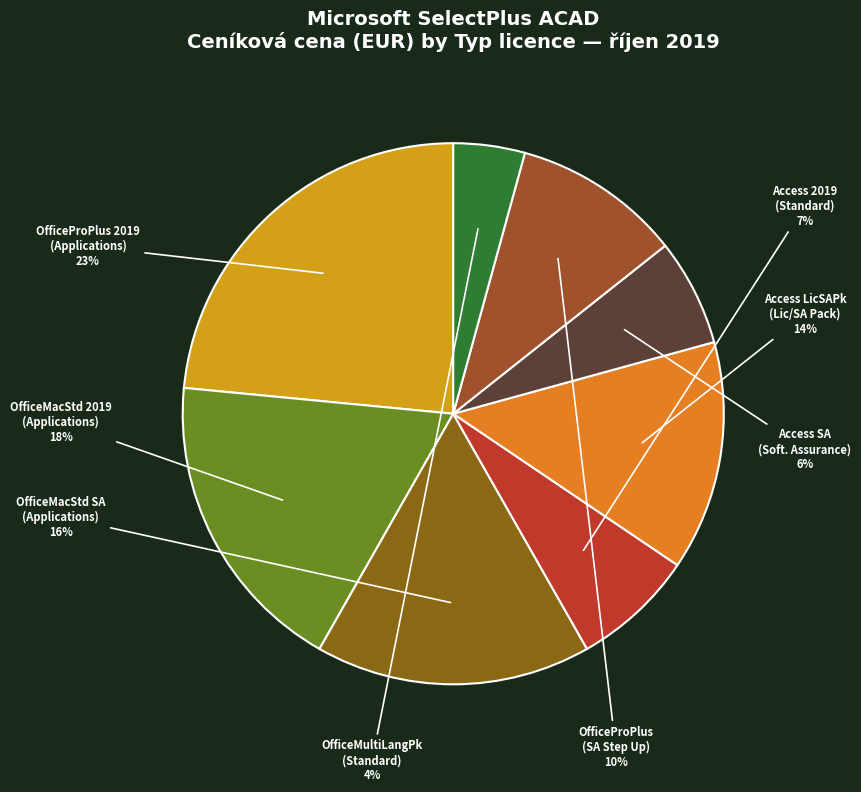

Count the number of slices in the pie.

8